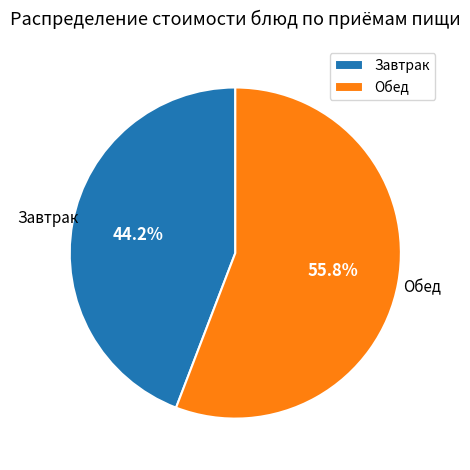

Is there any slice that represents more than half of the pie?

Yes